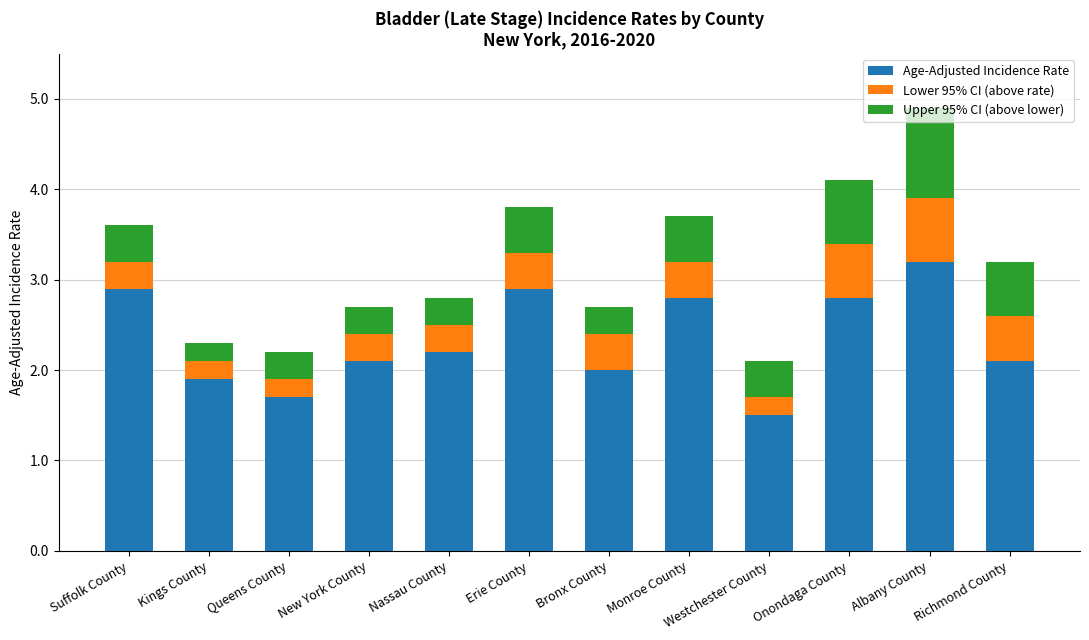

At which label does Age-Adjusted Incidence Rate reach its minimum?

Westchester County